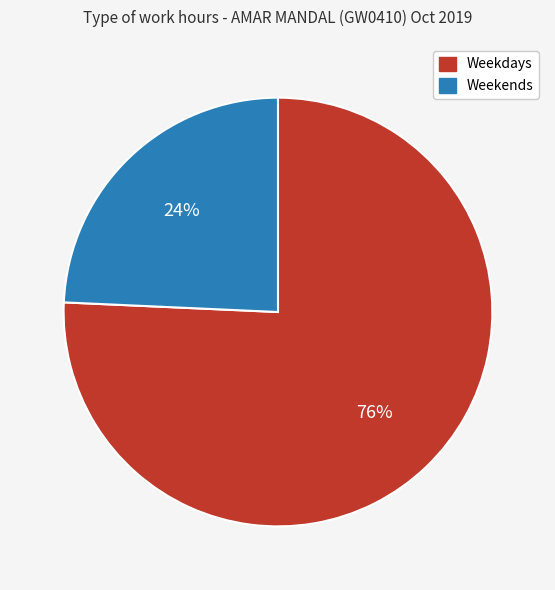

Is there a majority slice in this chart?

Yes